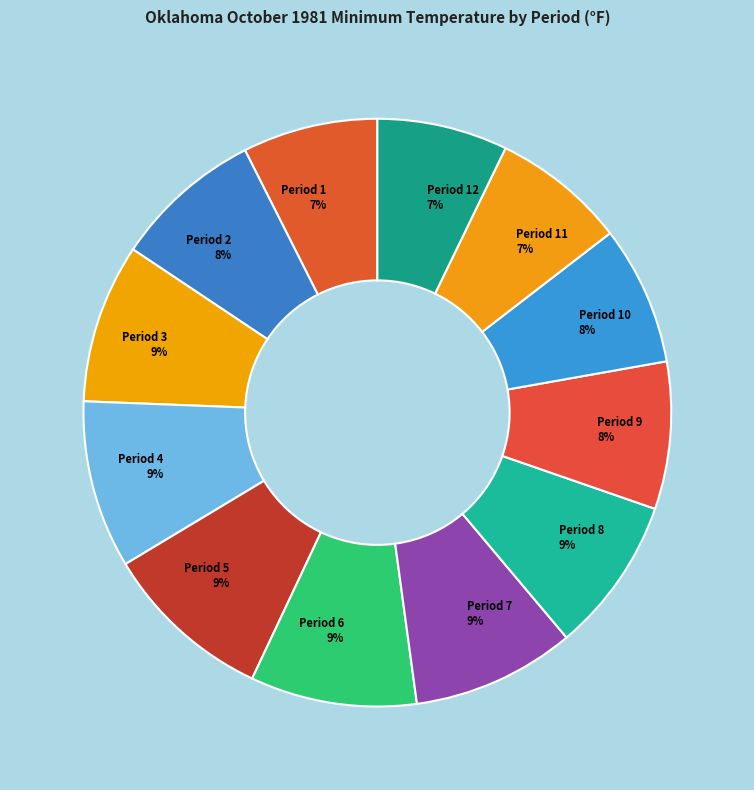

Between Period 5 and Period 1, which is larger?

Period 5